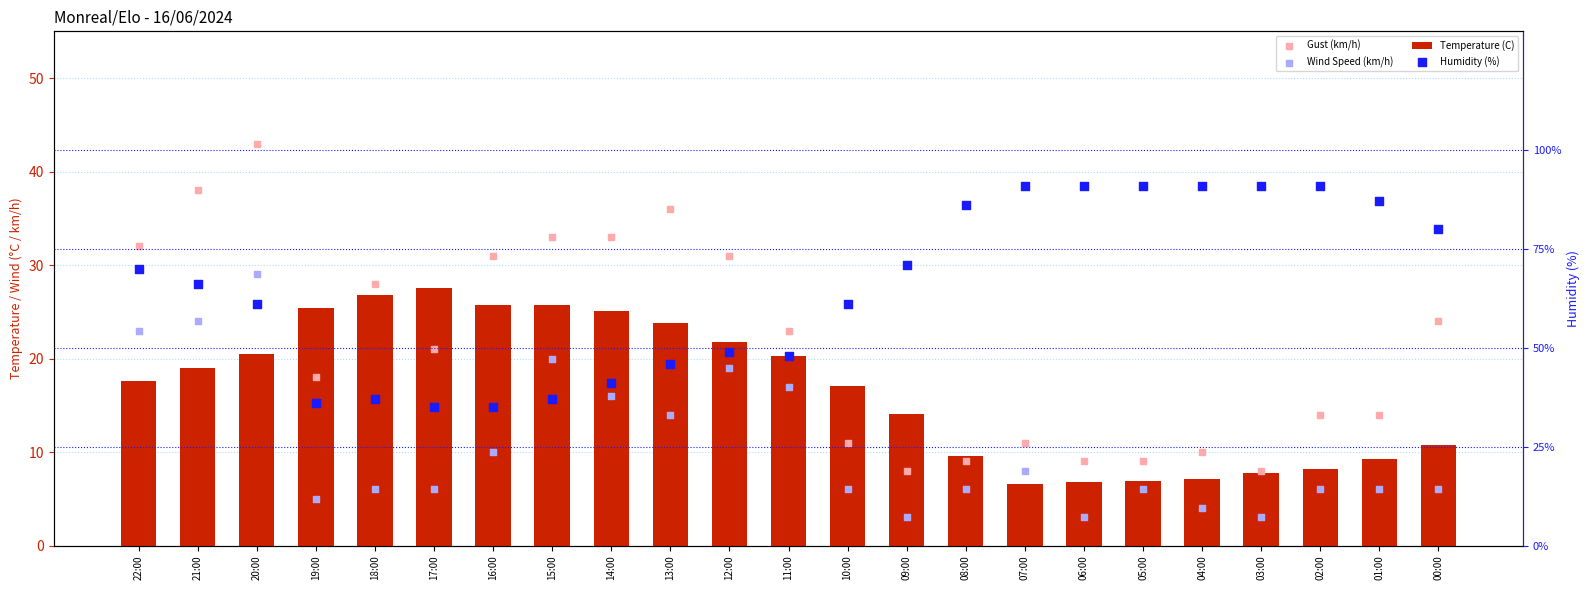

What is the total value across all series at 21:00?

147.0